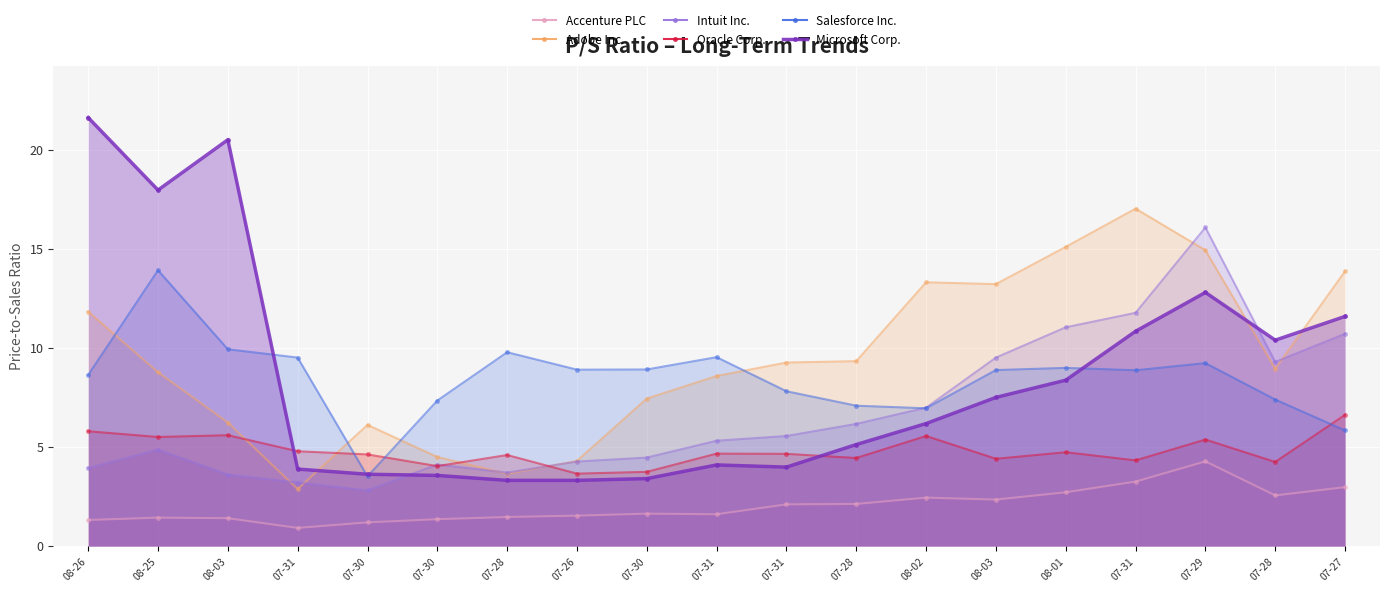

What is the value of the Salesforce Inc. point at the 1st from the left?

8.6